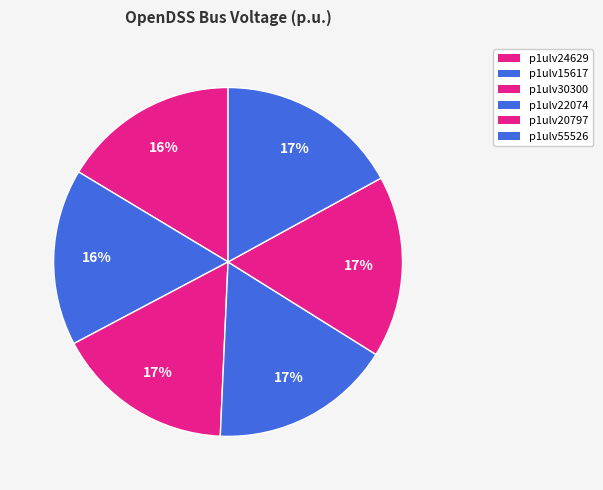

How many slices are in this pie chart?

6